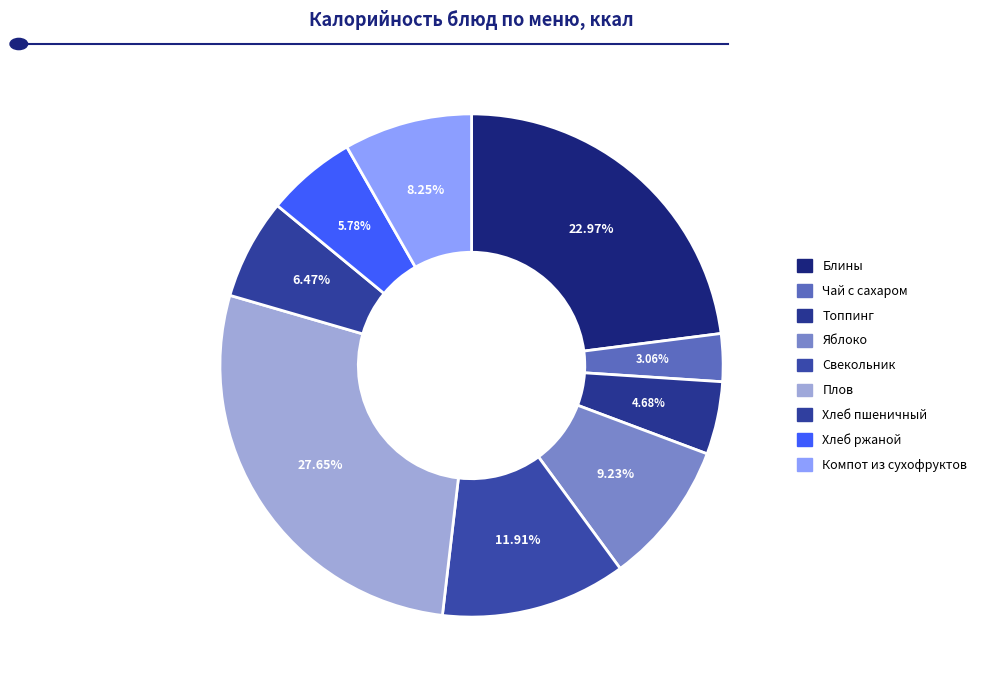

How many slices are in this pie chart?

9